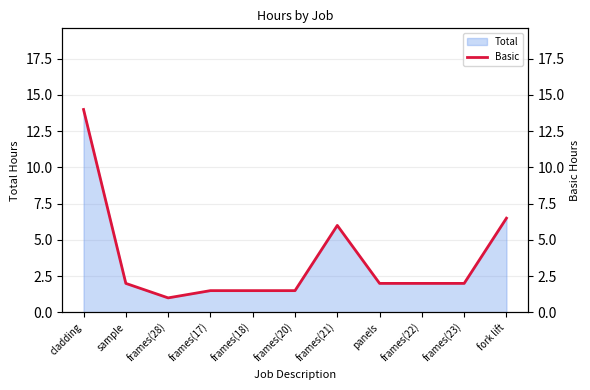

Reading left to right, what are all the values shown in this chart?

14.0	2.0	1.0	1.5	1.5	1.5	6.0	2.0	2.0	2.0	6.5